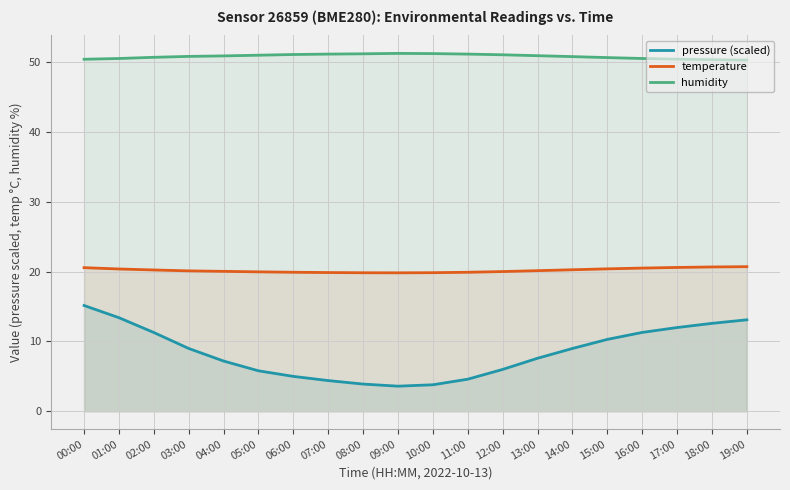

The pressure (scaled) series shows 13.4 at 01:00. True or false?

True